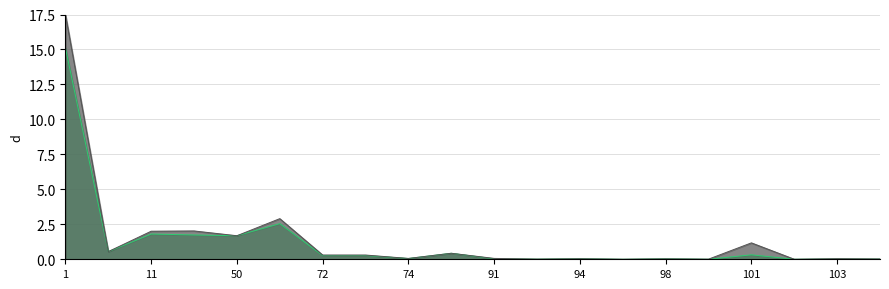

True or false: Presupuesto modificado and Saldo anual cross at least once.

False